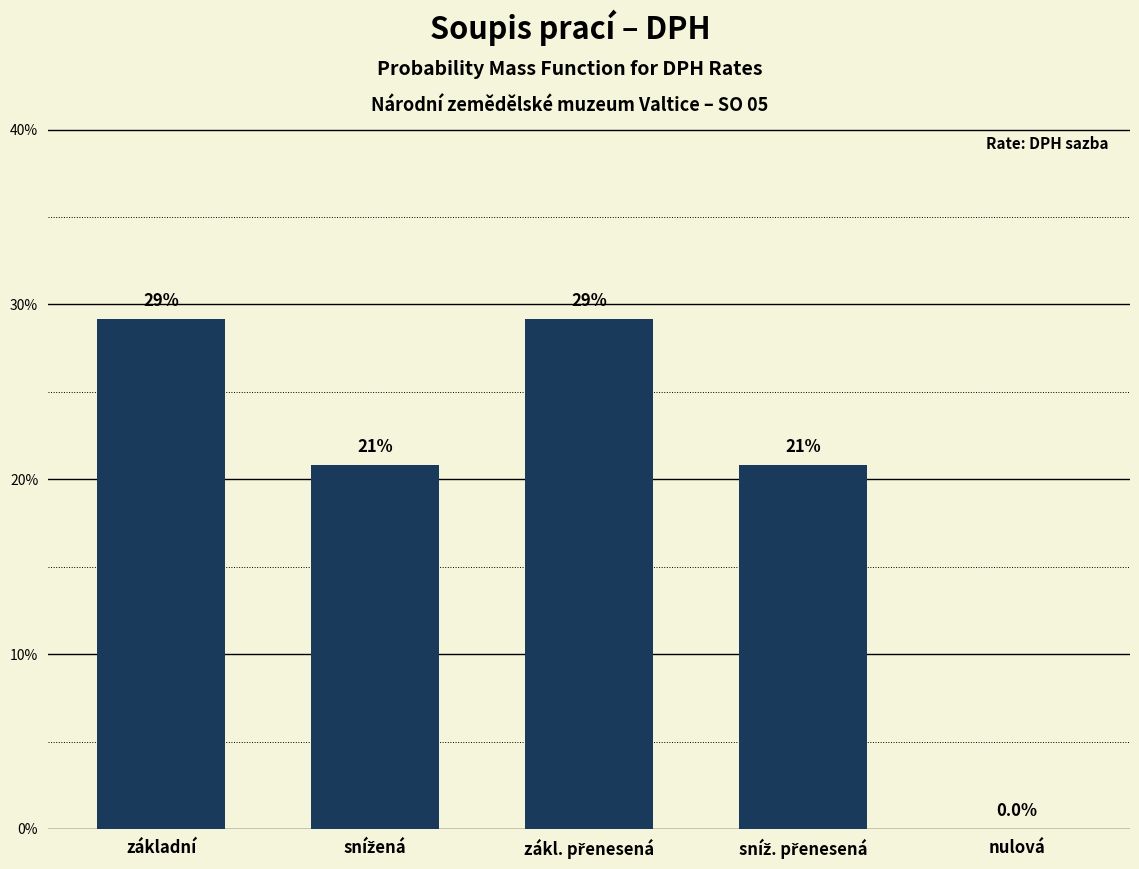

Are the bars horizontal?

No